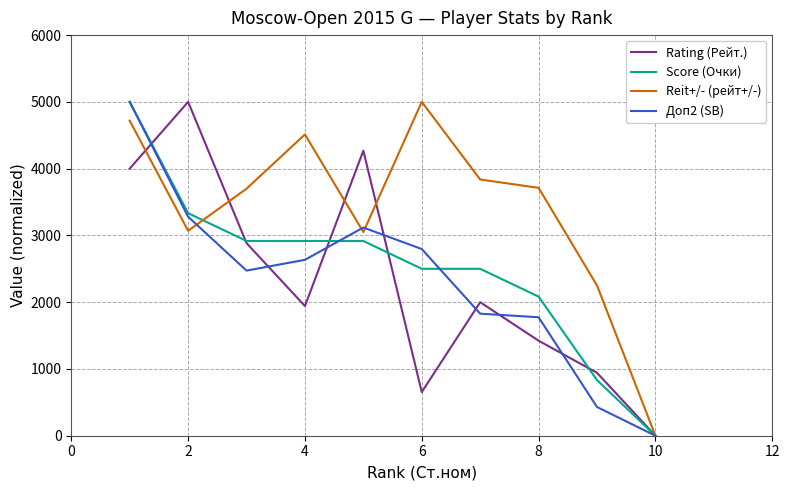

Which series has the largest total across all categories?

Reit+/- (рейт+/-)